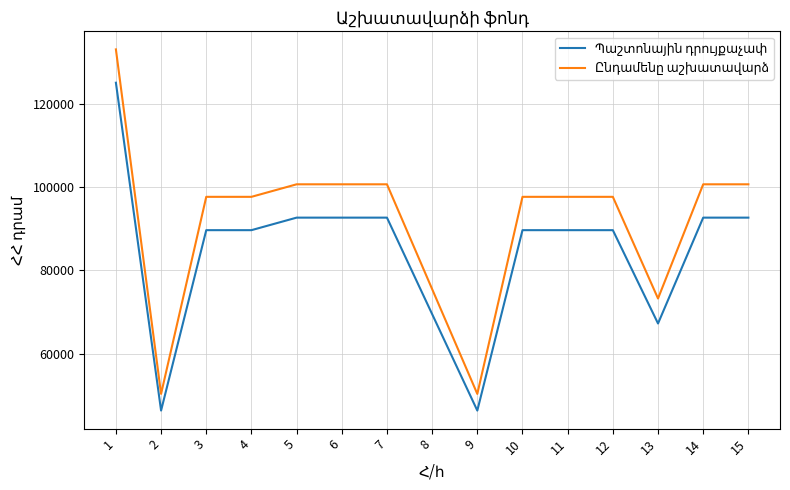

What is the maximum value shown in the chart?

133000